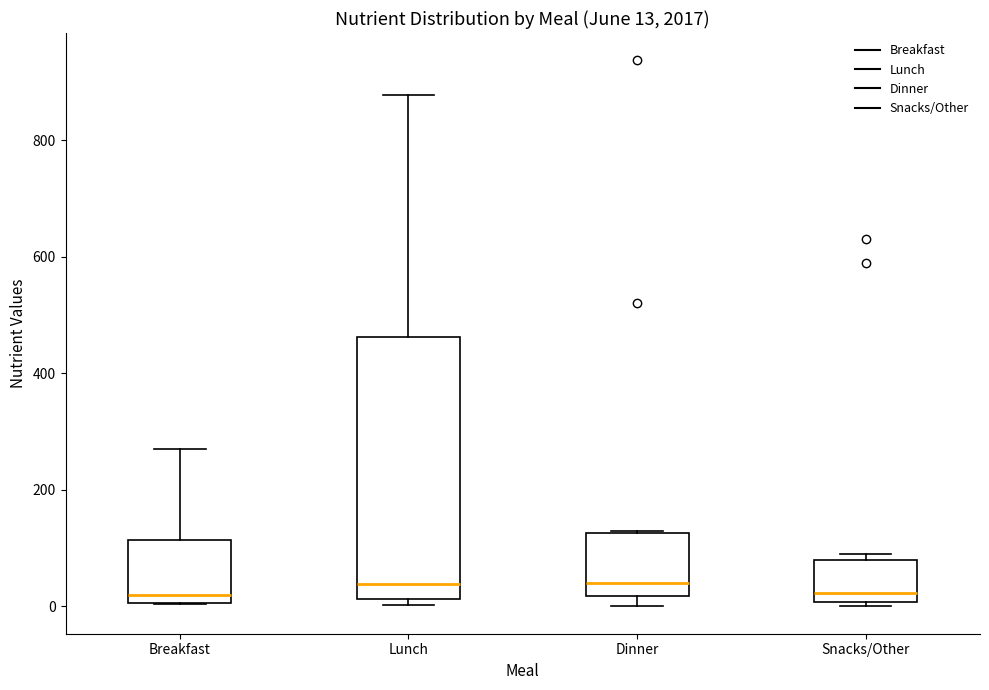

Which box is the tallest, from its lower edge to its upper edge?

Lunch